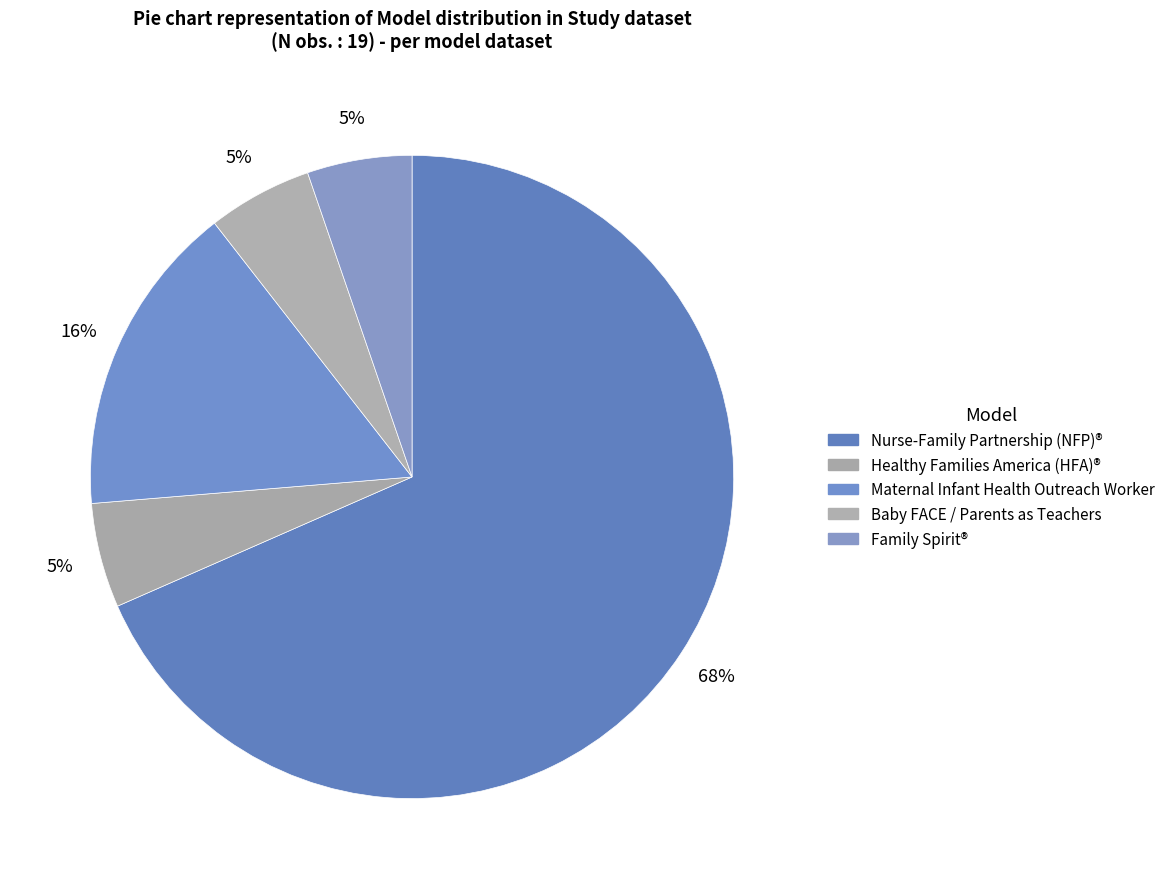

How many slices are in this pie chart?

5